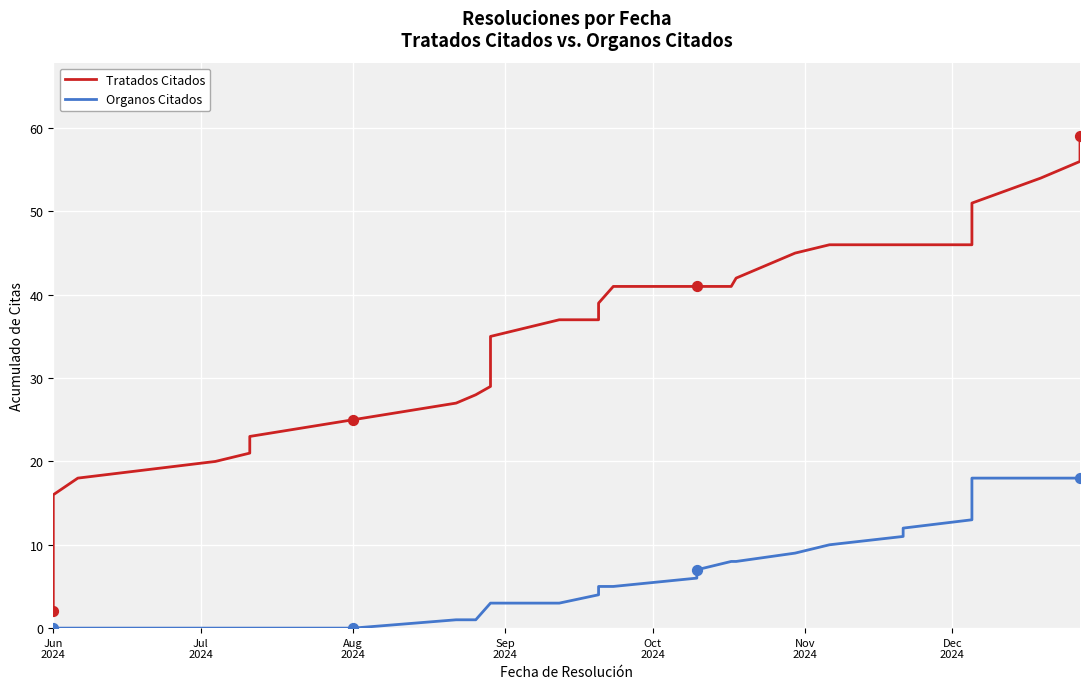

What are all the series names shown in the legend?

Tratados Citados, Organos Citados